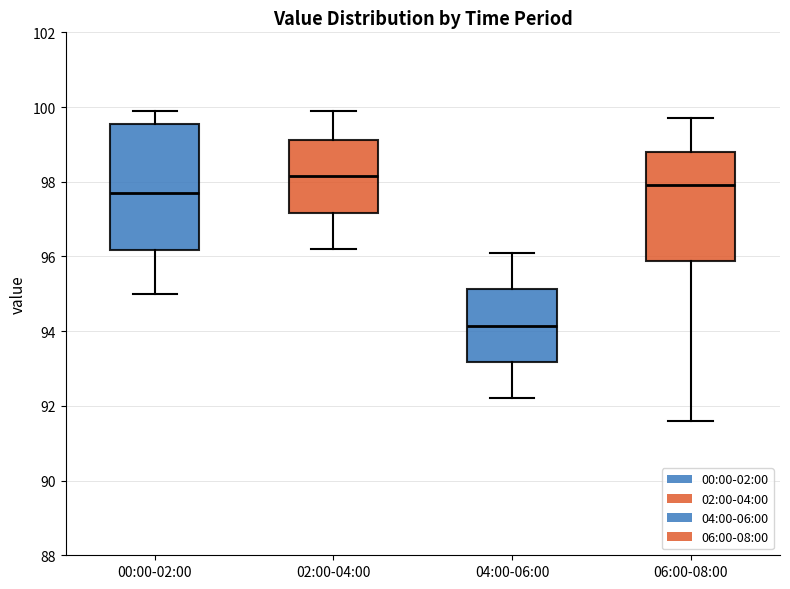

Reading left to right, transcribe this box plot: for each box, give where its median line is, the range the box spans, and where its two whiskers end, as read against the y-axis. The values are not printed on the chart, so give them approximately, as read against the axis.

00:00-02:00: median 97.8, box 96.2 to 99.6, whiskers 95.0 to 100.0
02:00-04:00: median 98.2, box 97.2 to 99.2, whiskers 96.2 to 100.0
04:00-06:00: median 94.2, box 93.2 to 95.2, whiskers 92.2 to 96.2
06:00-08:00: median 98.0, box 95.8 to 98.8, whiskers 91.6 to 99.8